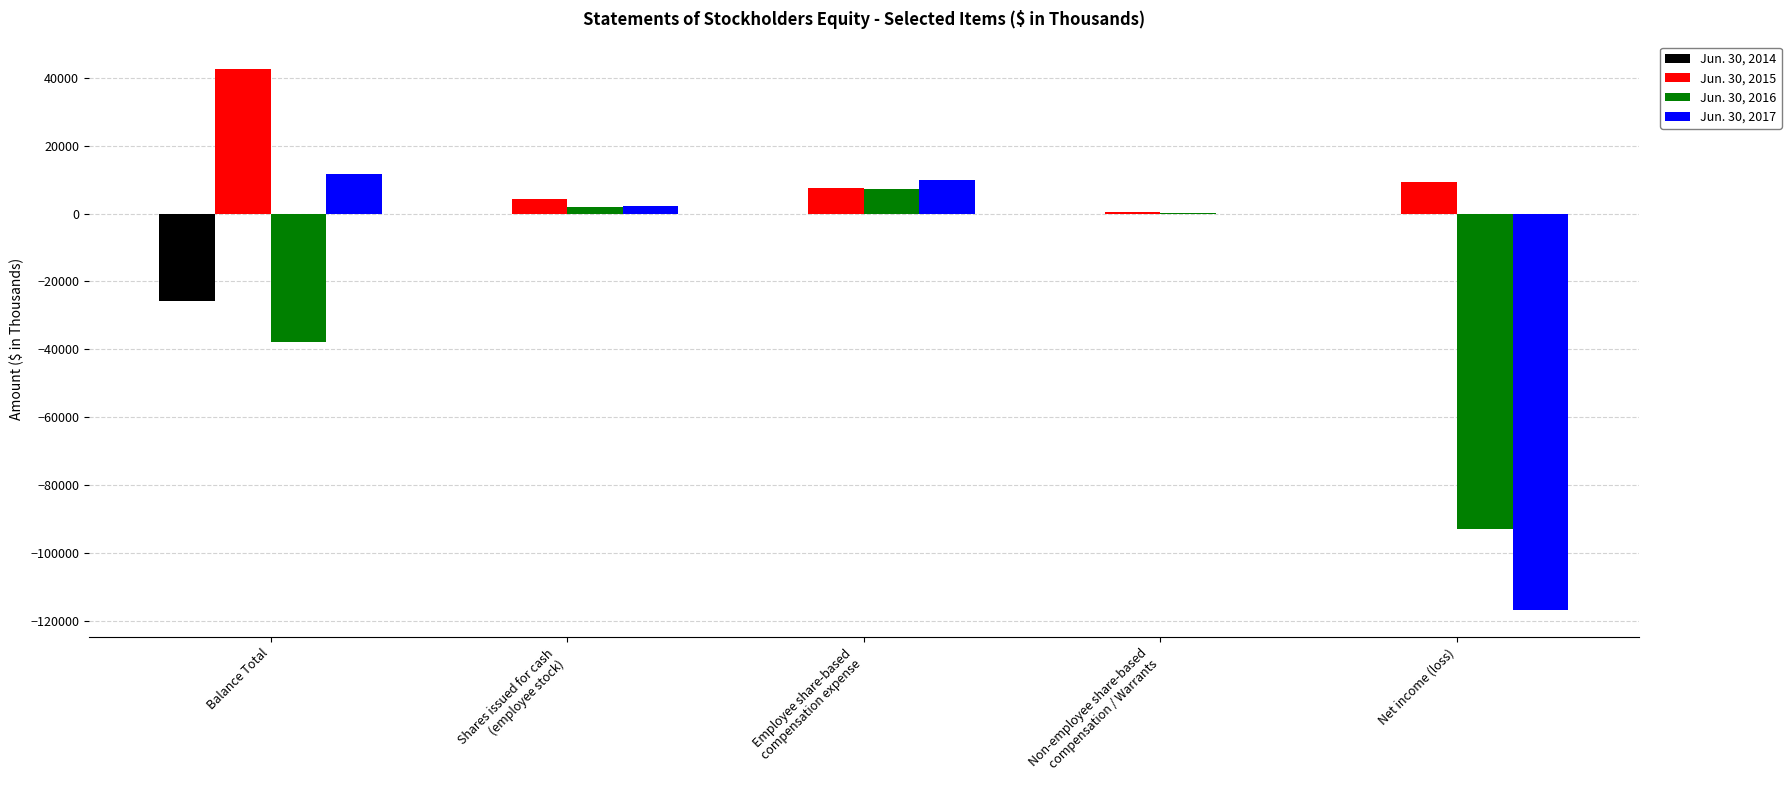

At which category does the chart reach its peak across all series?

Balance Total